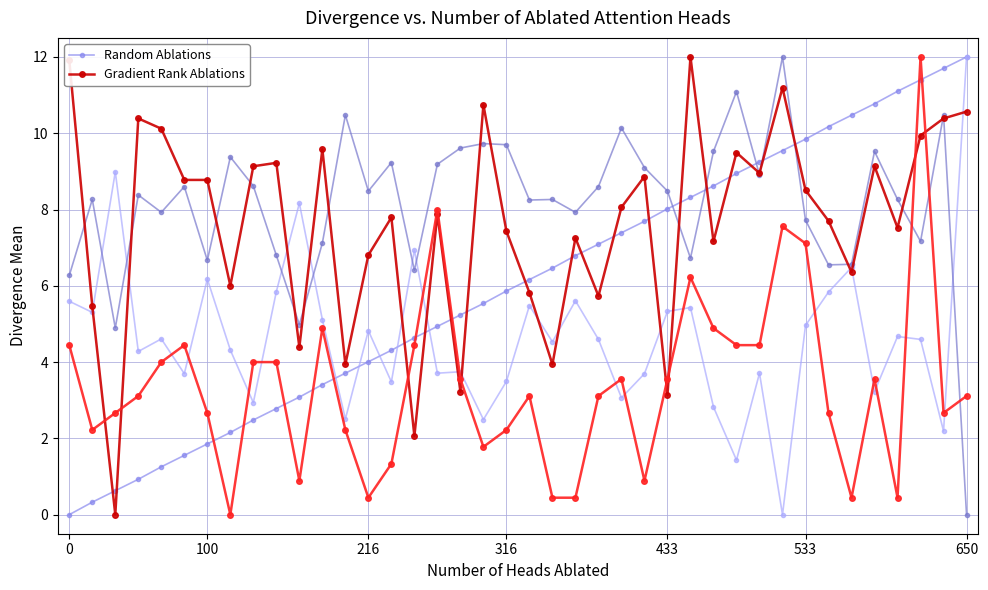

What is the highest value of the Gradient Rank Ablations series?

12.0